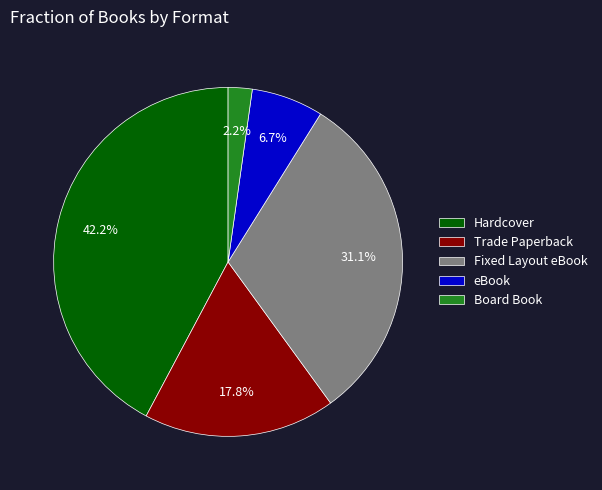

What is the total percentage of Trade Paperback and Fixed Layout eBook?

48.9%